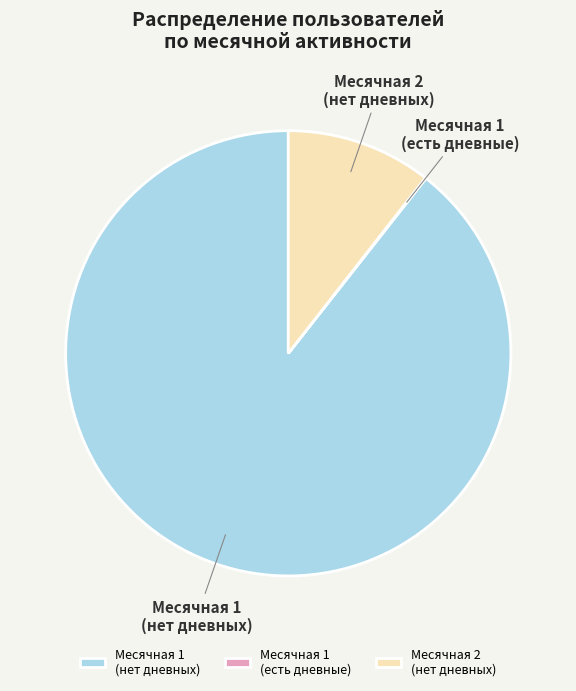

Which category has the biggest portion of the pie?

Месячная 1 (нет дневных)